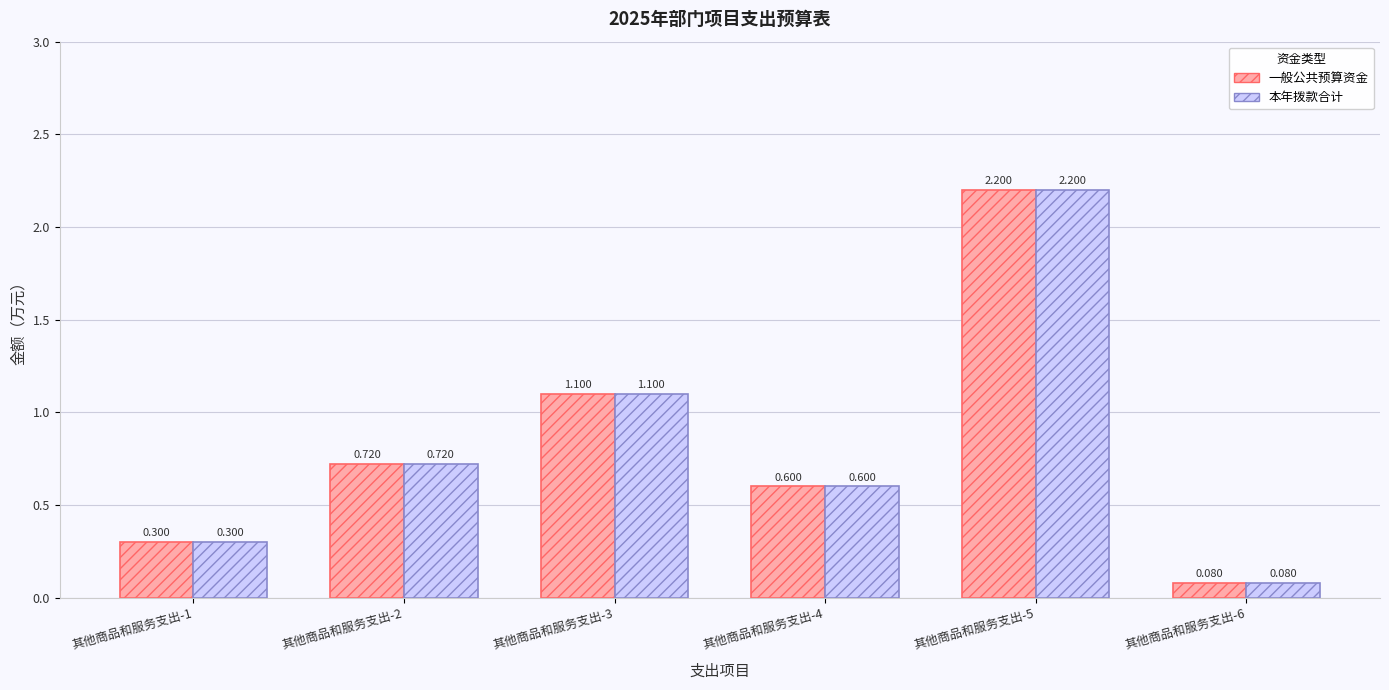

What is the difference between the 一般公共预算资金 values at 其他商品和服务支出-1 and 其他商品和服务支出-6?

0.2